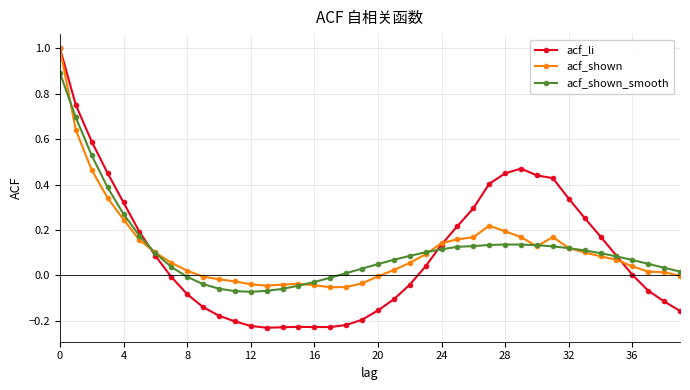

What is the highest value of the acf_li series?

1.0